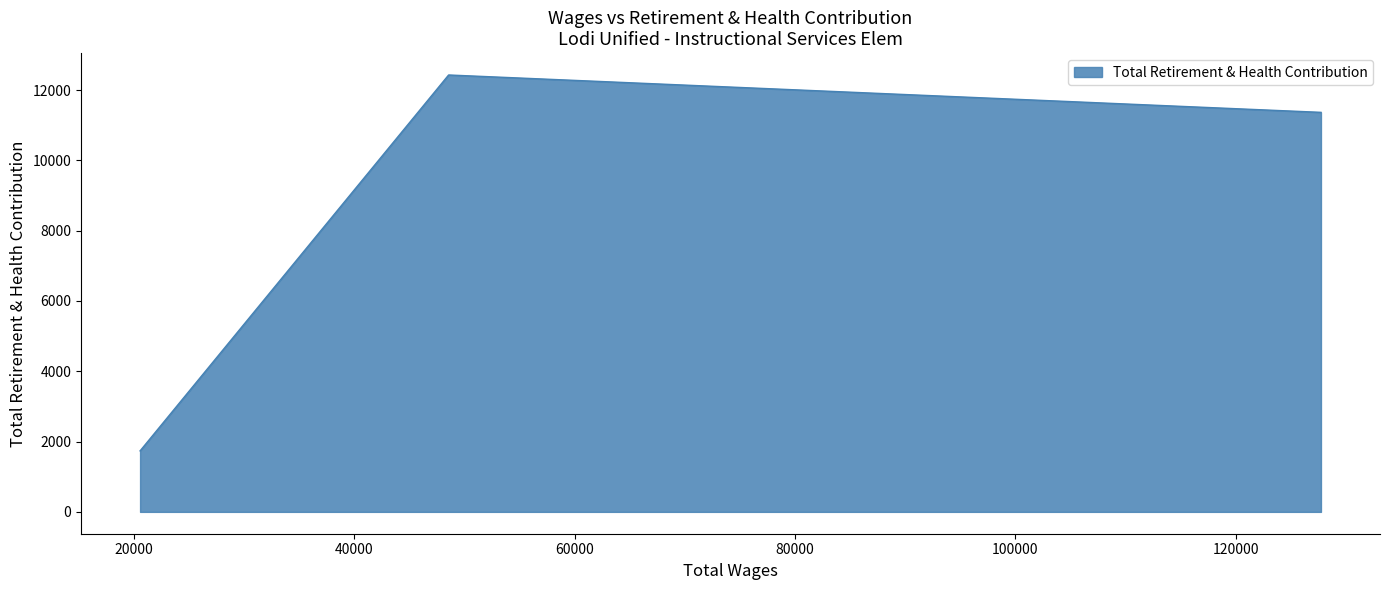

What is the sum of all values?

25530